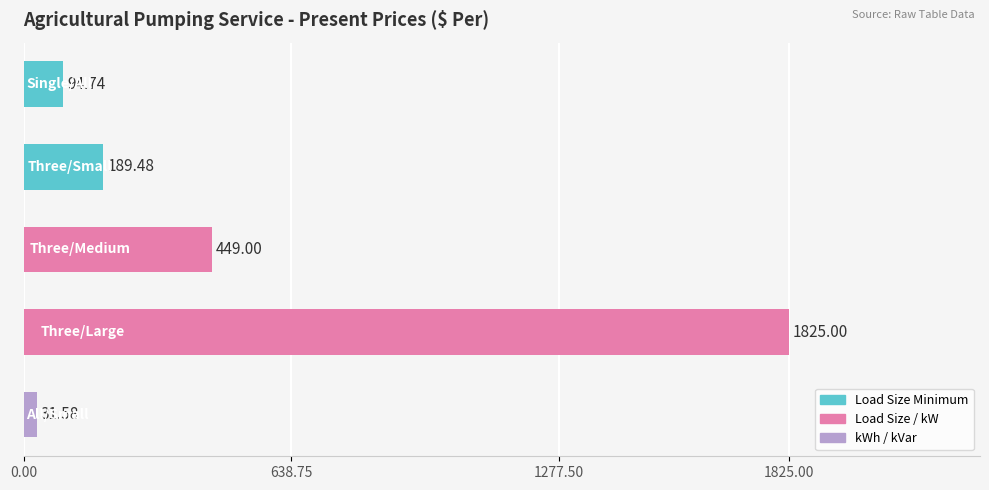

What is the difference between the maximum and minimum values?

1793.4